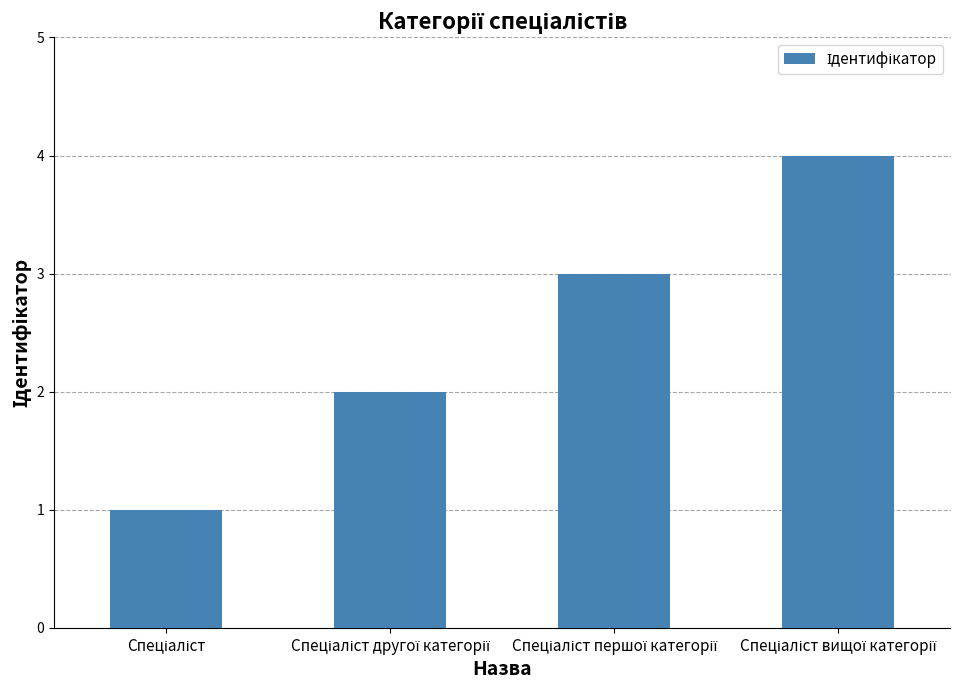

What is the maximum value shown in the chart?

4